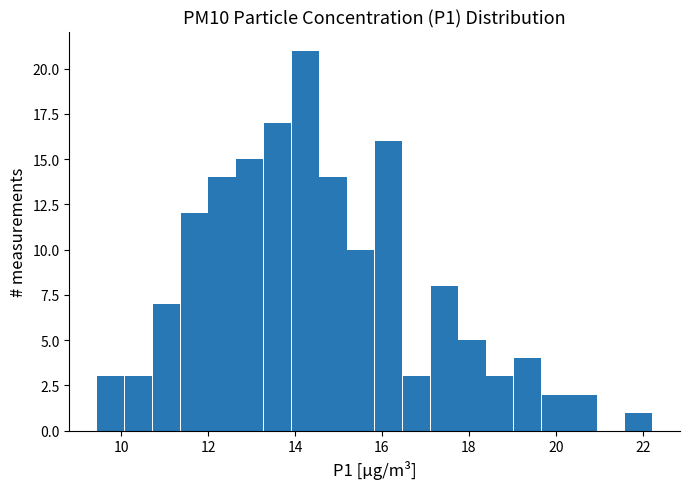

Read against the x-axis, roughly where is the centre of the tallest bar?

14.2